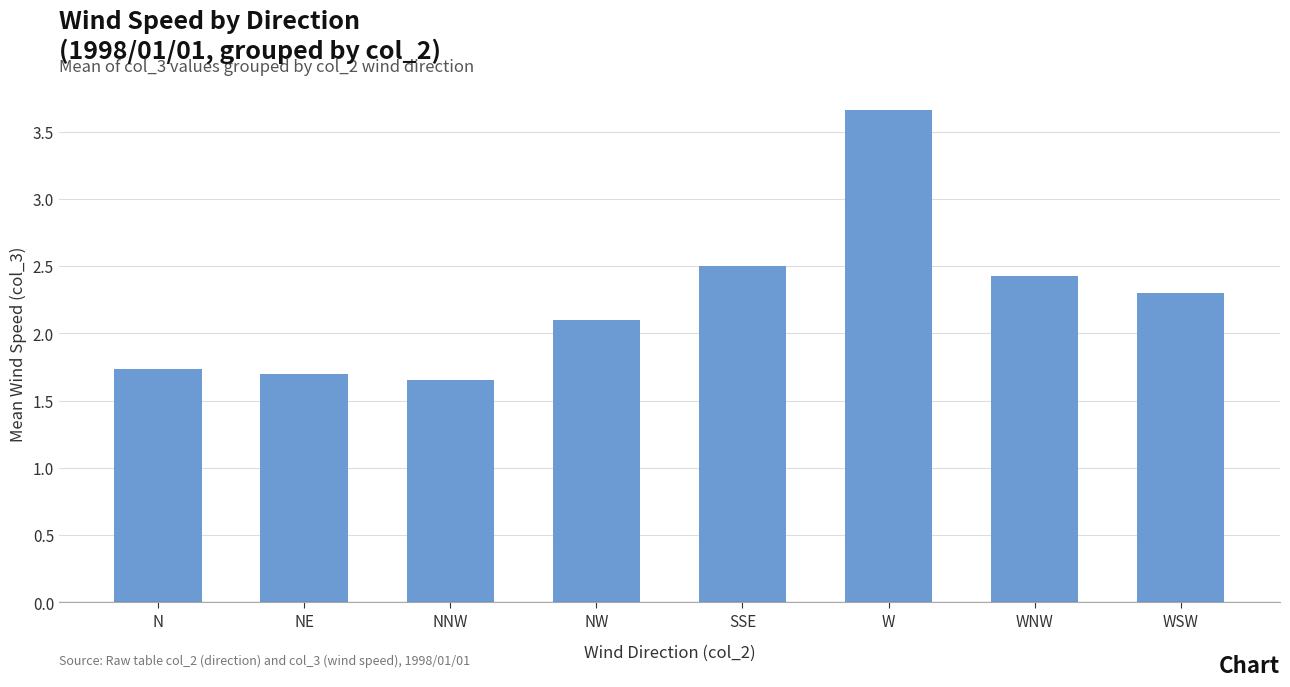

What is the value of the 4th bar from the left?

2.1